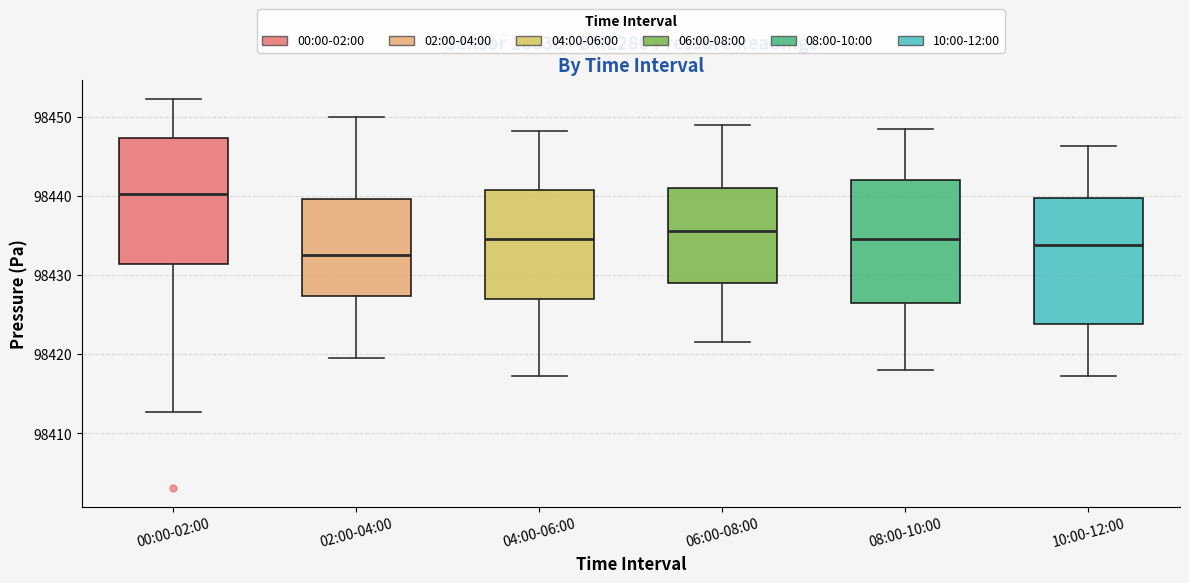

Reading left to right, transcribe this box plot: for each box, give where its median line is, the range the box spans, and where its two whiskers end, as read against the y-axis. The values are not printed on the chart, so give them approximately, as read against the axis.

00:00-02:00: median 98440, box 98431 to 98447, whiskers 98413 to 98452
02:00-04:00: median 98432, box 98427 to 98440, whiskers 98420 to 98450
04:00-06:00: median 98435, box 98427 to 98441, whiskers 98417 to 98448
06:00-08:00: median 98436, box 98429 to 98441, whiskers 98422 to 98449
08:00-10:00: median 98435, box 98427 to 98442, whiskers 98418 to 98449
10:00-12:00: median 98434, box 98424 to 98440, whiskers 98417 to 98446